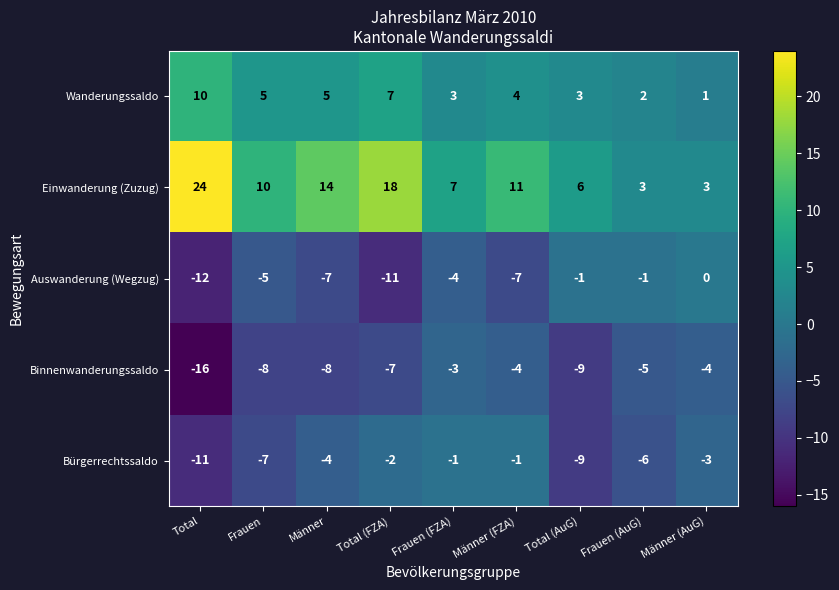

What is the total value across all series at Frauen (AuG)?

-7